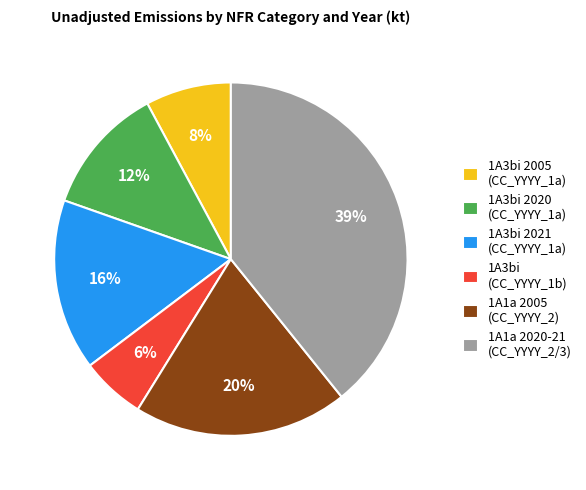

Combined, do 1A3bi 2021 (CC_YYYY_1a) and 1A1a 2020-21 (CC_YYYY_2/3) account for over 50%?

Yes